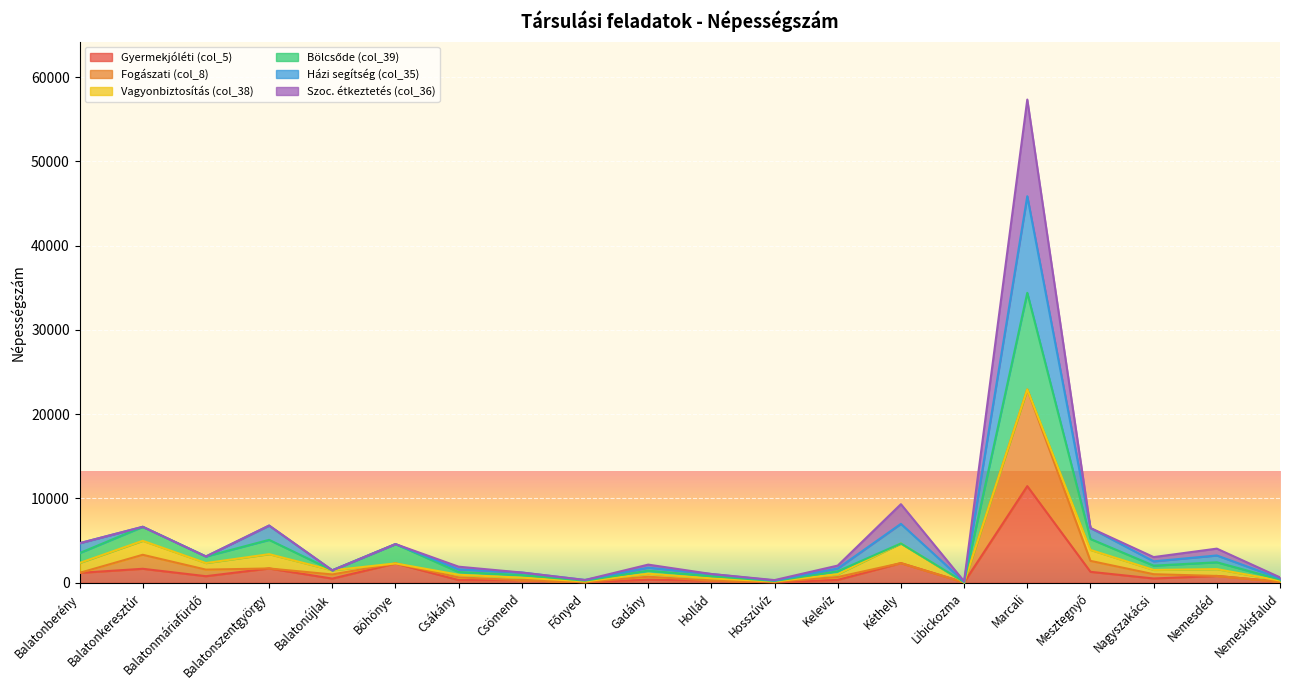

Which category has the highest value in the Gyermekjóléti (col_5) series?

Marcali